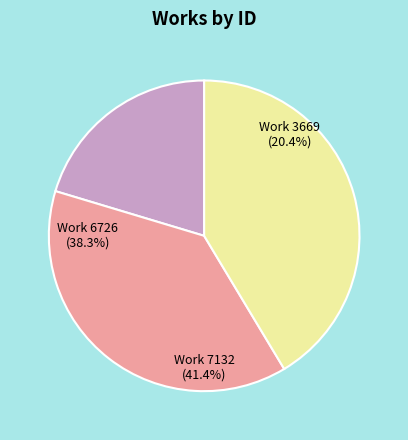

Does 3669 represent more than half of the total?

No